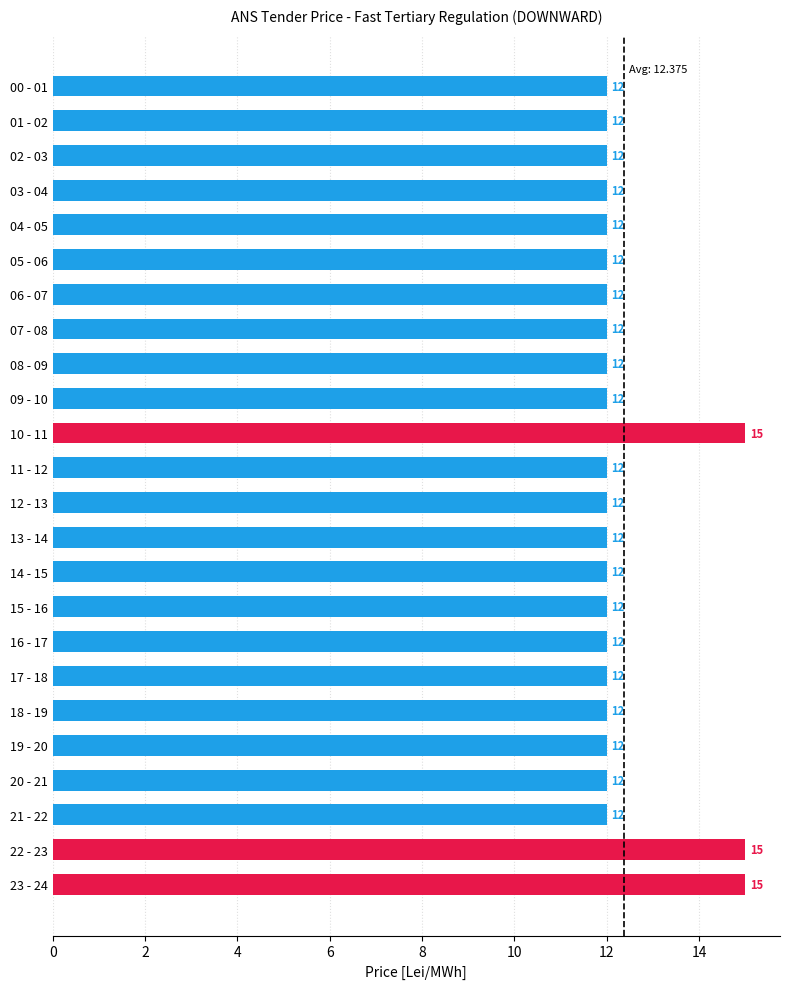

Reading bottom to top, transcribe all the data shown in this chart.

15	15	12	12	12	12	12	12	12	12	12	12	12	15	12	12	12	12	12	12	12	12	12	12